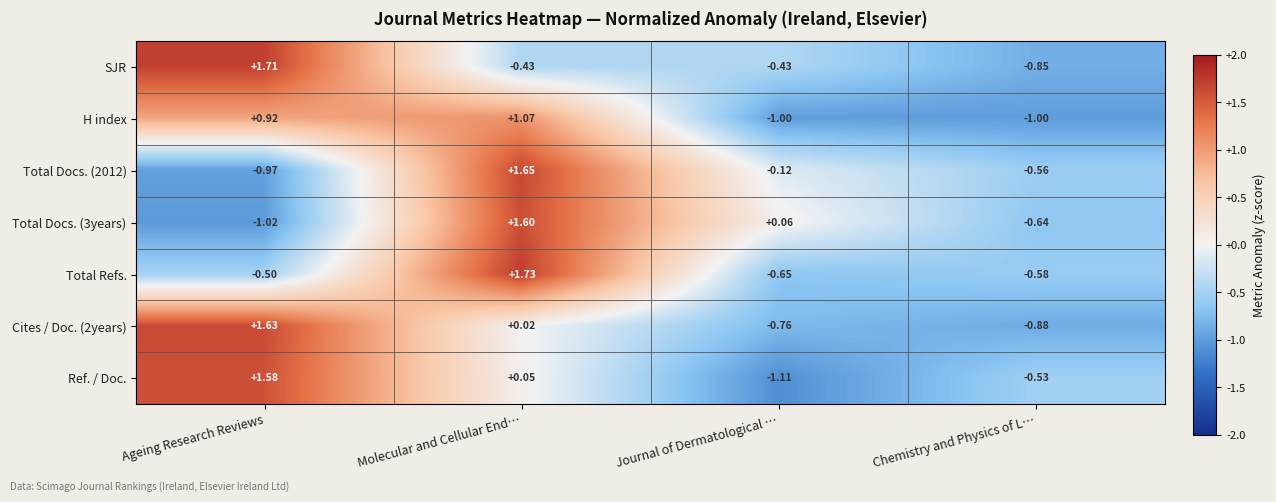

At which label does Cites / Doc. (2years) first exceed 0?

Ageing Research Reviews